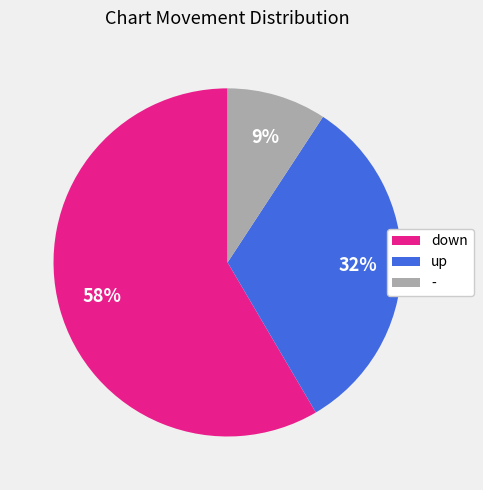

To the nearest percent, what is the average slice percentage?

33%